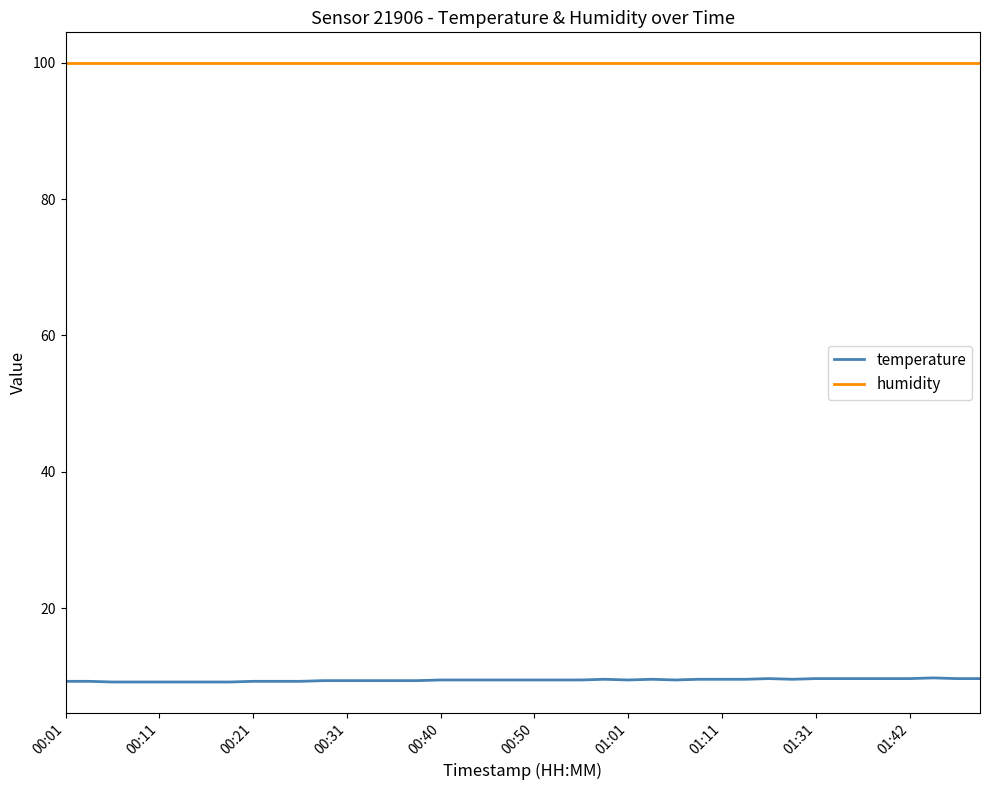

Which series has the largest total across all categories?

humidity